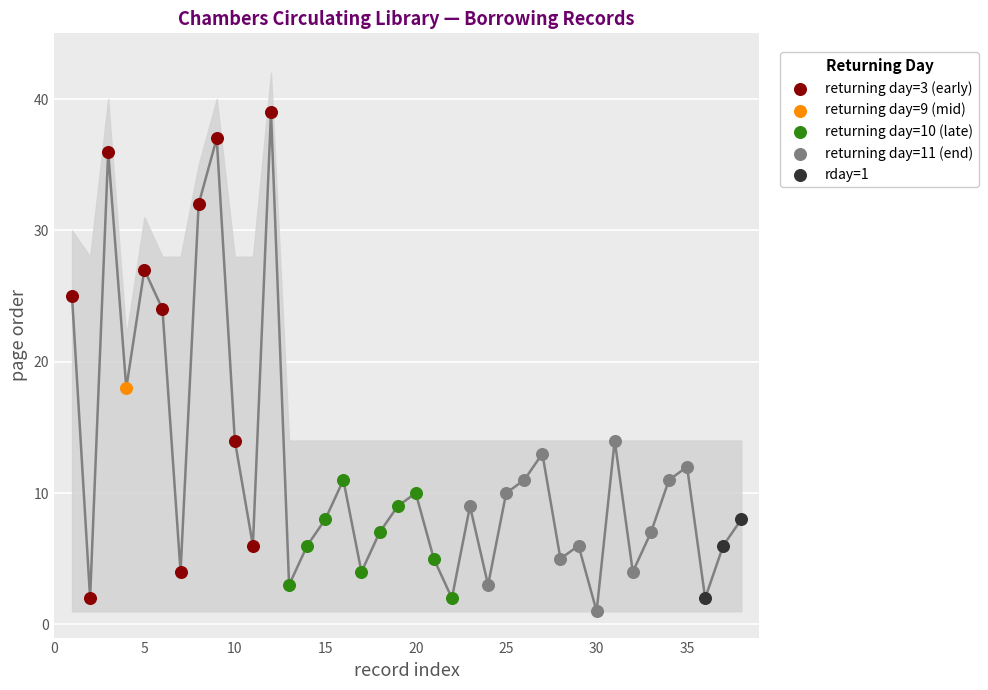

Which has a higher value, 16 or 36?

16